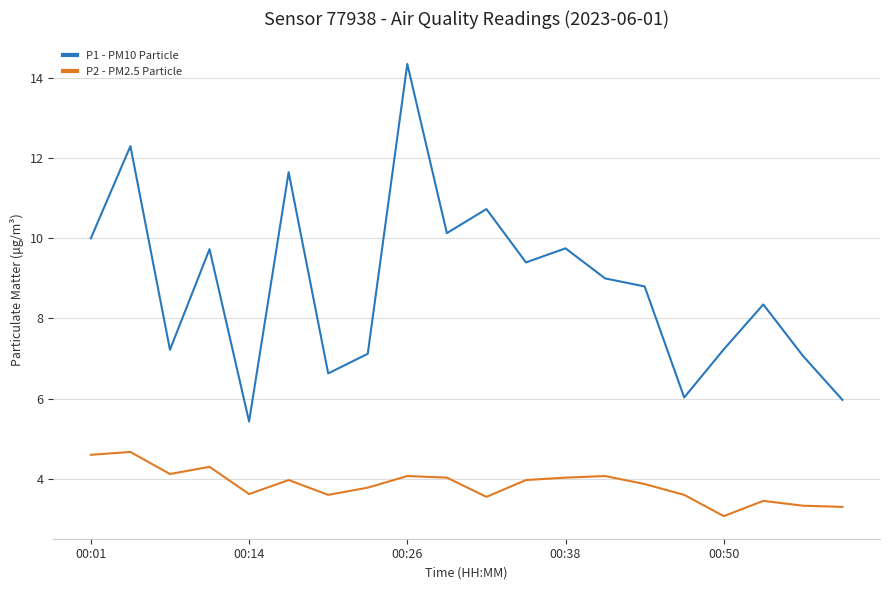

True or false: P1 - PM10 Particle and P2 - PM2.5 Particle cross at least once.

False